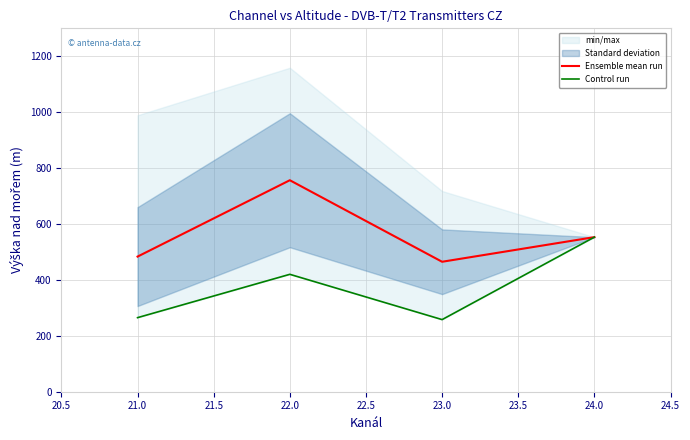

What is the difference between the second highest and minimum values in the Control run series?

162.0